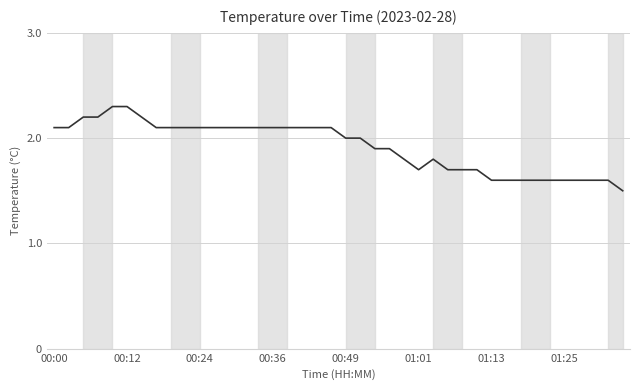

What is the greatest value displayed?

2.3